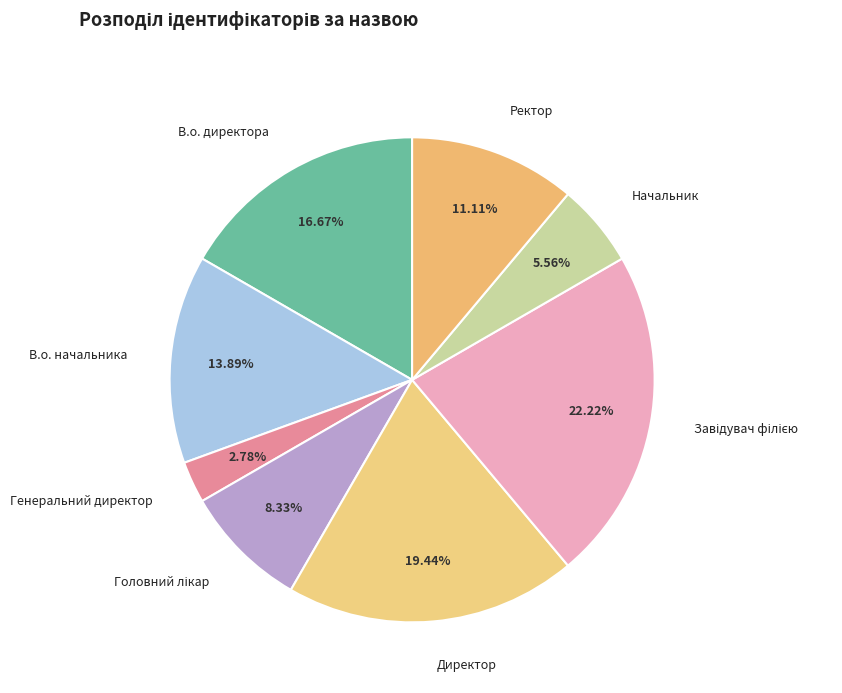

Combined, do В.о. директора and Директор account for over 50%?

No